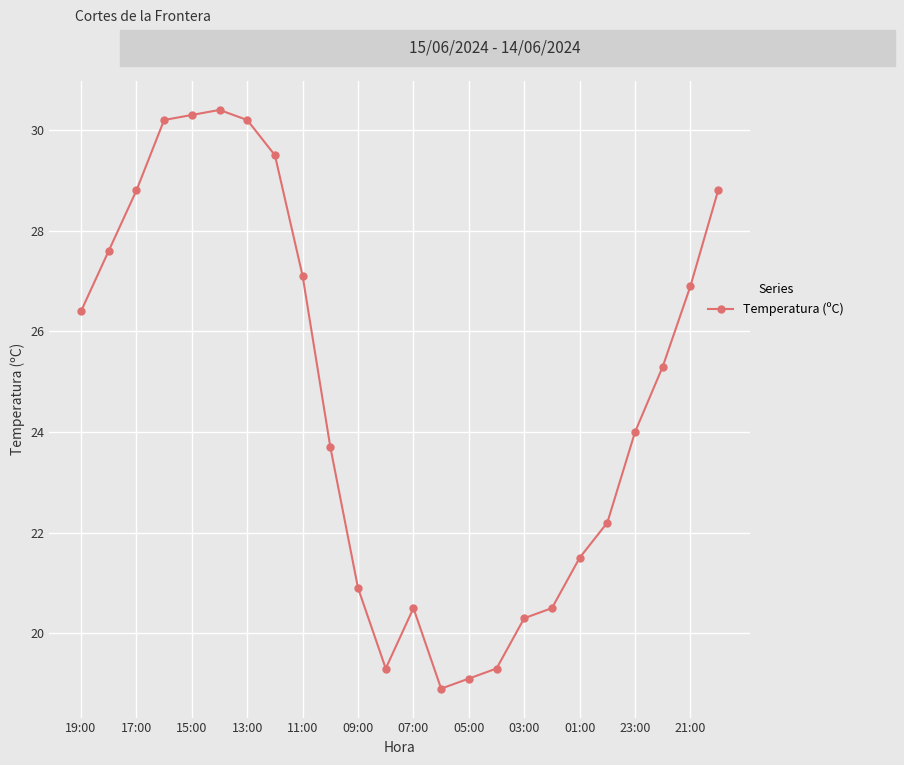

What is the average value?

24.7